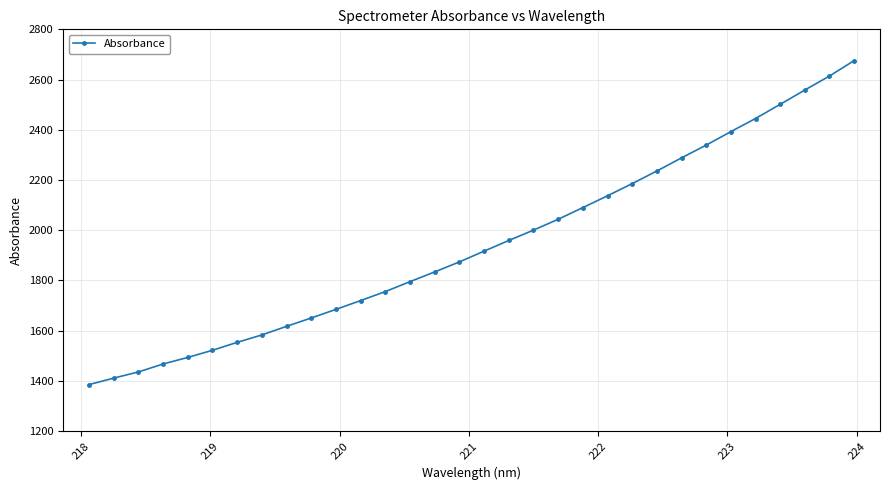

What is the maximum value shown in the chart?

2675.5